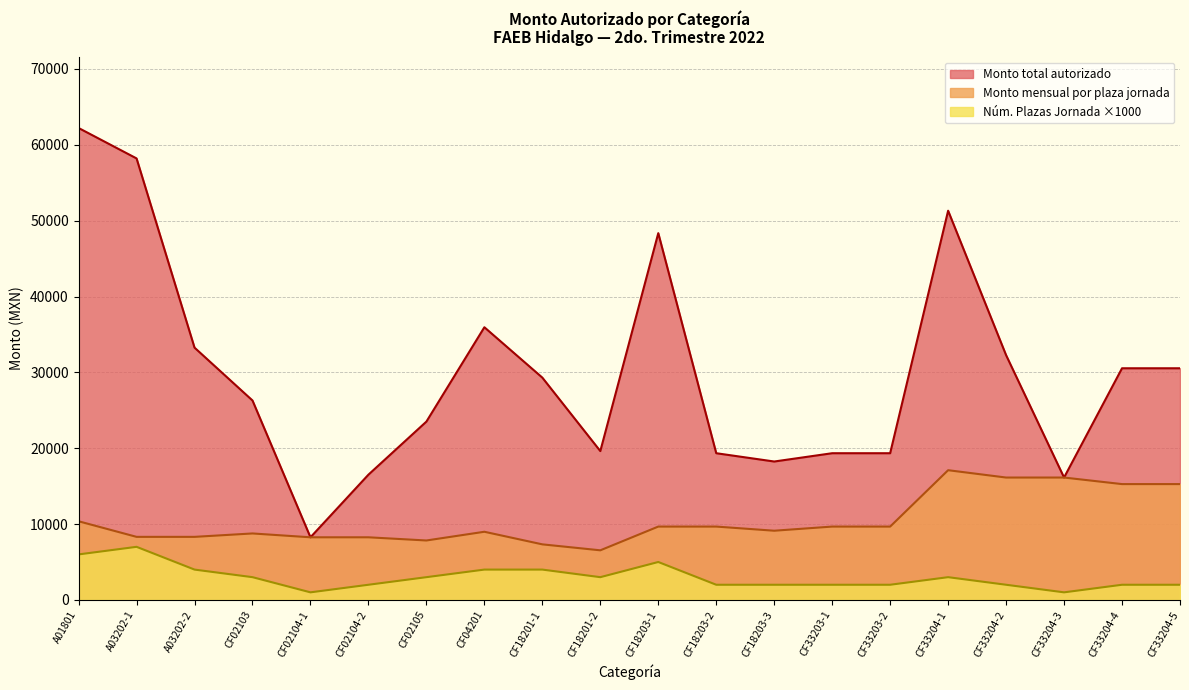

Which category has the highest value across all series?

A01801